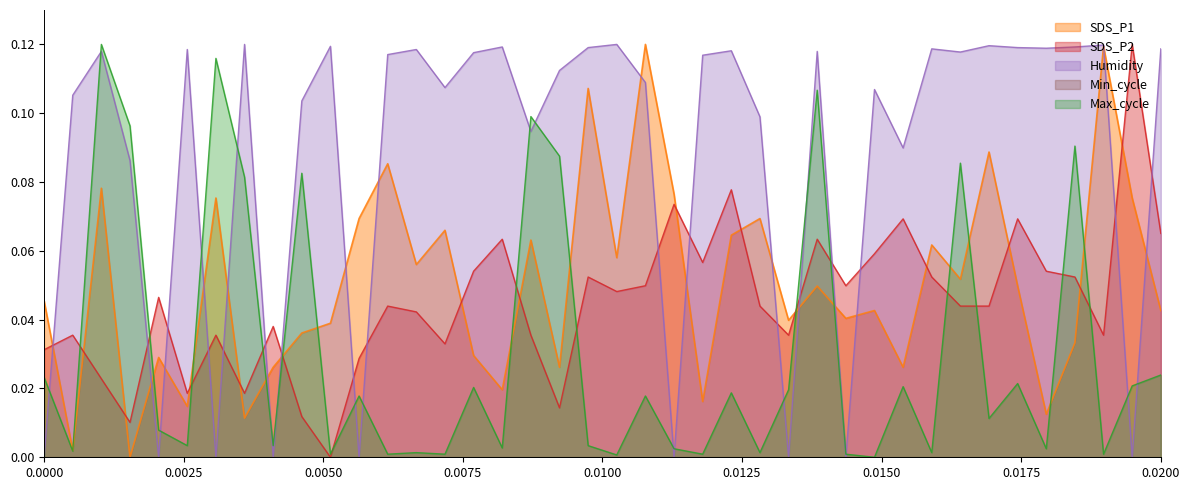

At which category does Humidity reach its first local valley?

00:10